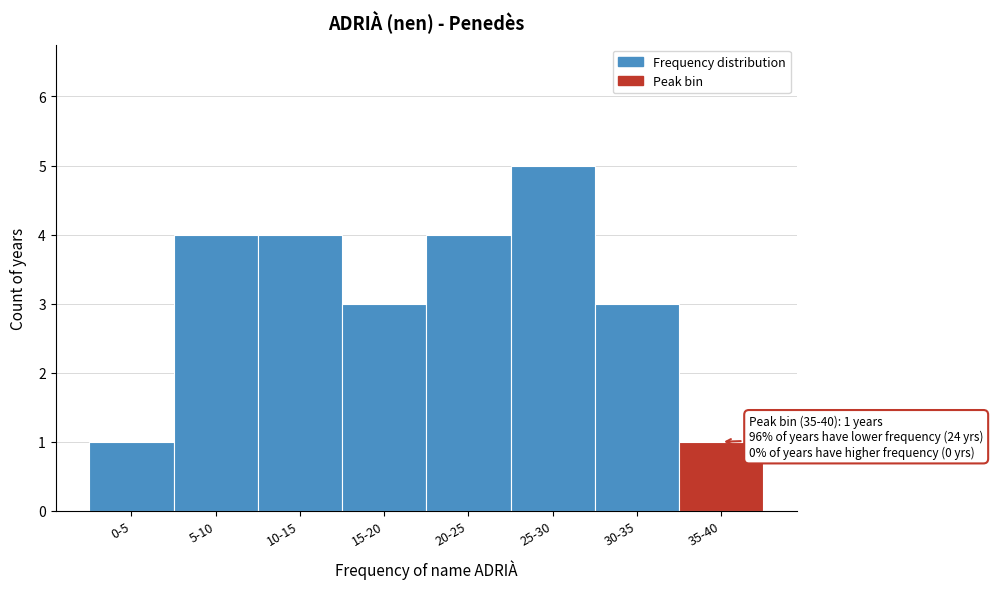

Reading left to right, list all the values displayed in this chart.

1	4	4	3	4	5	3	1